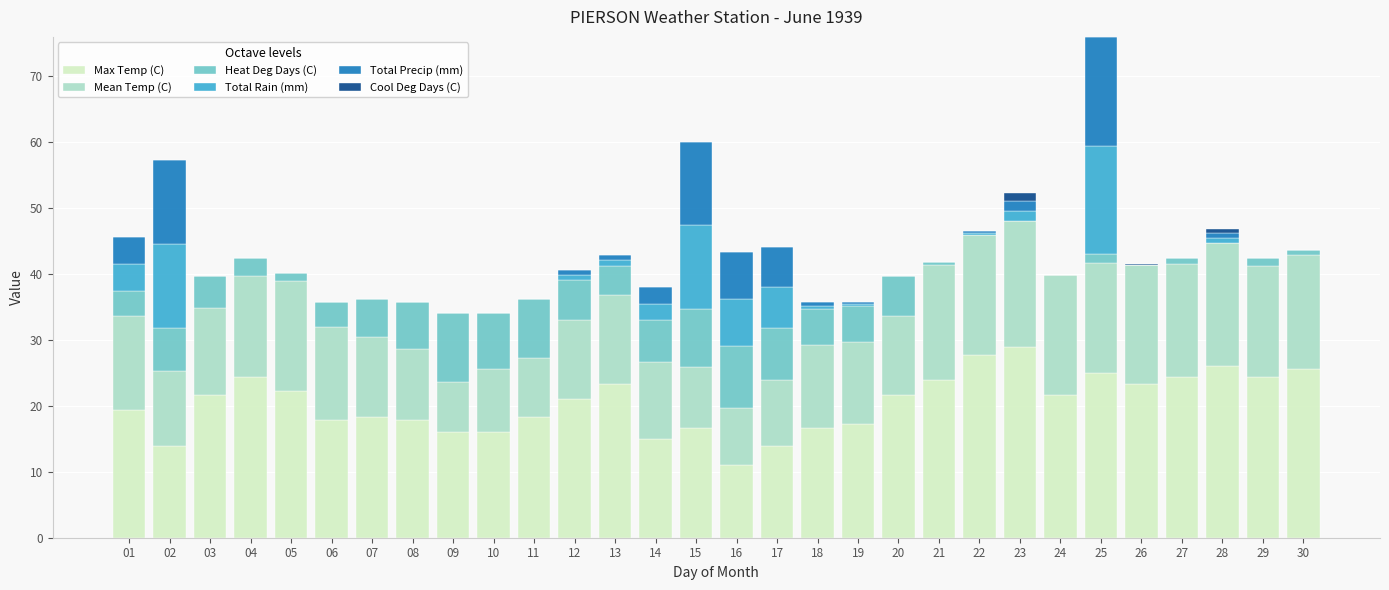

Is it true that Max Temp (C) equals 21.7 at 03?

True